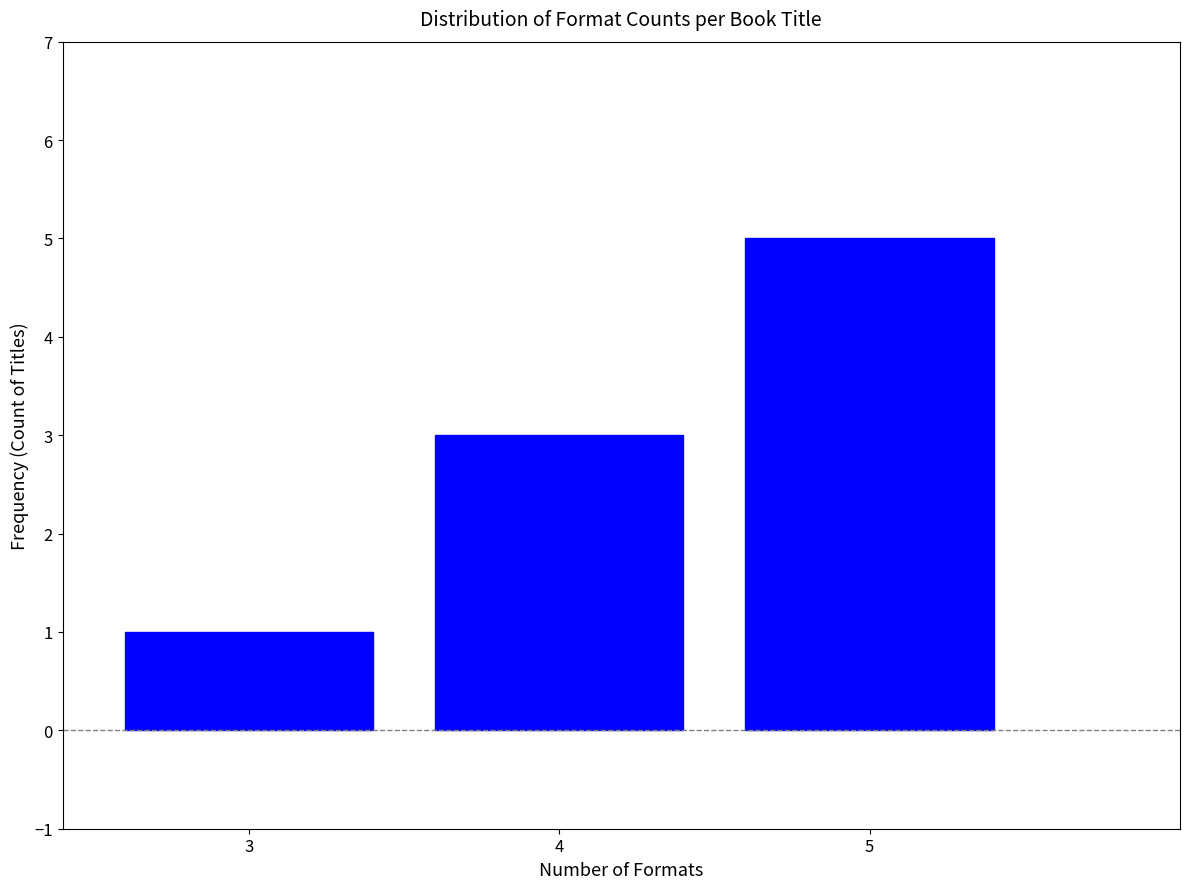

Reading left to right, transcribe all the data shown in this chart.

3=1	4=3	5=5